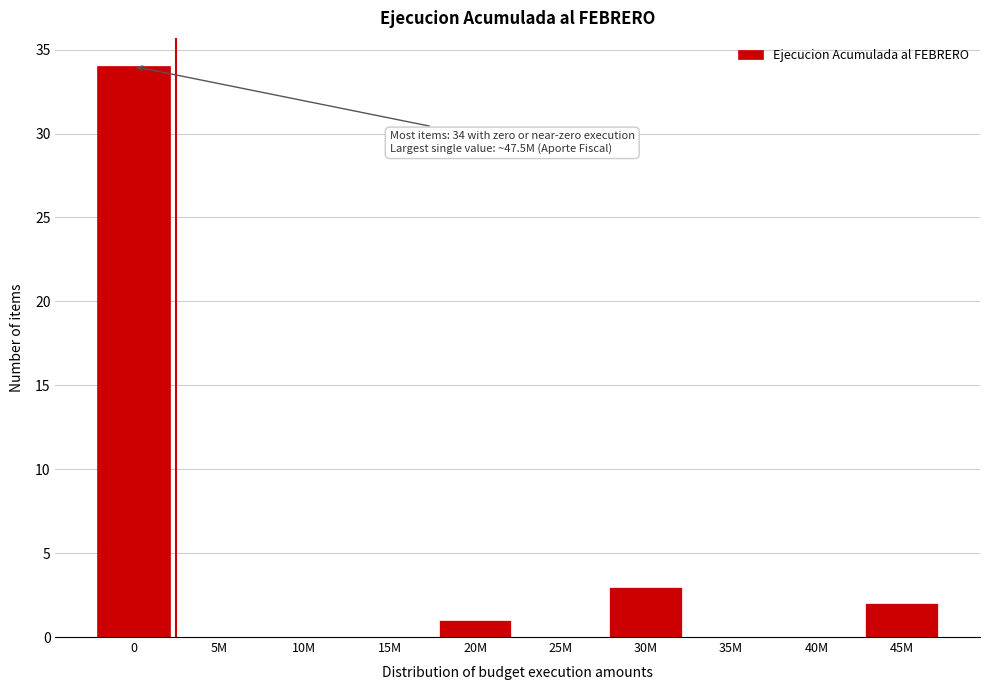

Reading left to right, extract all data points from this chart.

0=34	5M=0	10M=0	15M=0	20M=1	25M=0	30M=3	35M=0	40M=0	45M=2